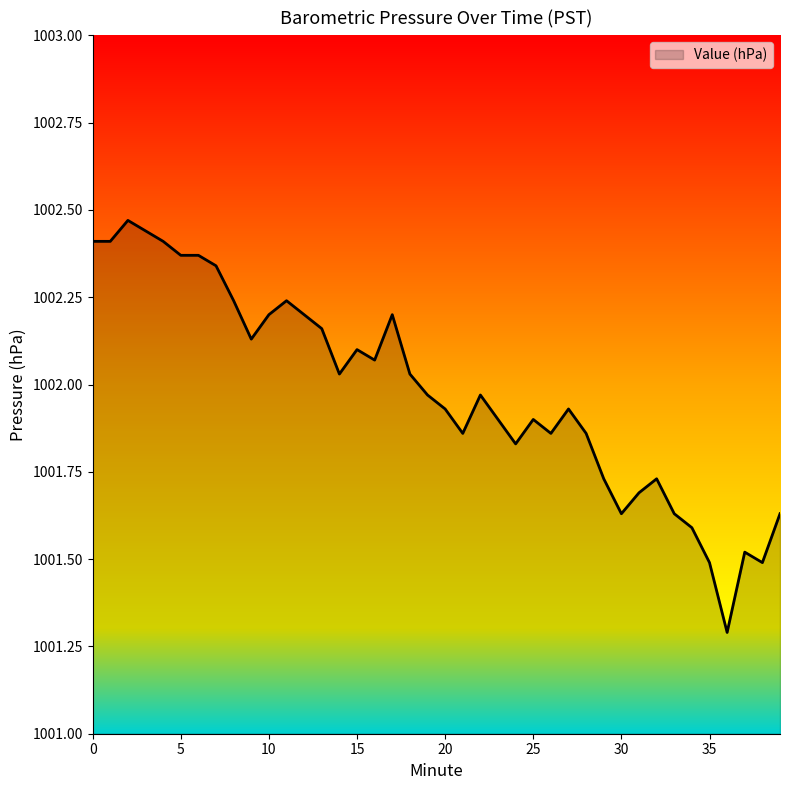

What is the difference between the maximum and minimum values?

1.2